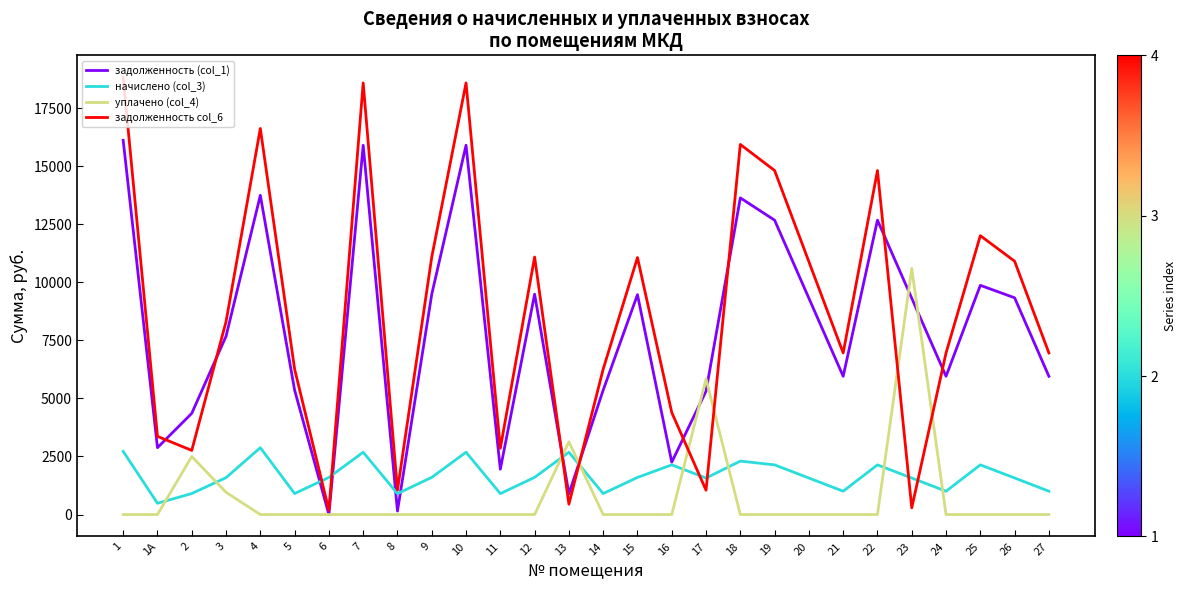

True or false: начислено (col_3) and задолженность (col_1) intersect in this chart.

True